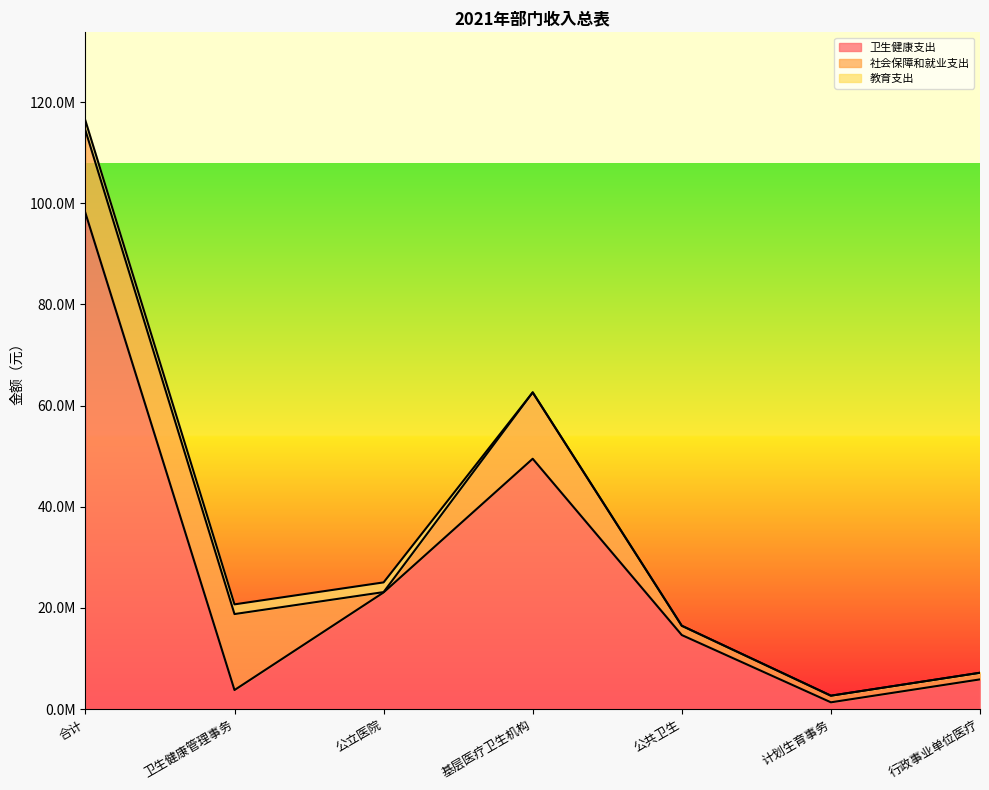

At 卫生健康管理事务, list the series in order from largest to smallest.

社会保障和就业支出, 卫生健康支出, 教育支出